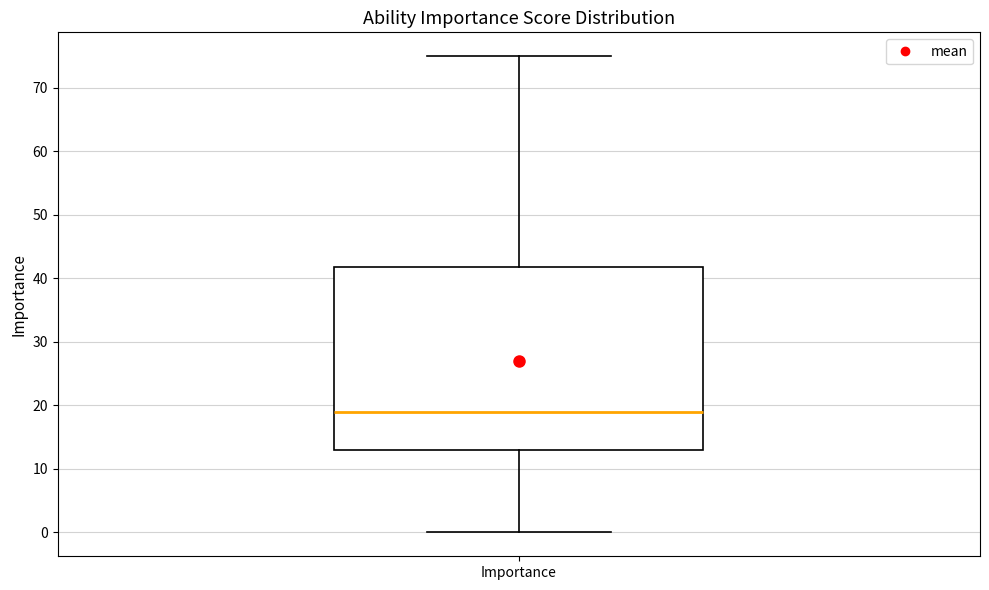

Read this box plot against the y-axis: the position of the median line, the range covered by the box, and the ends of both whiskers. The values are not printed on the chart, so give them approximately, as read against the axis.

median 19, box 13 to 42, whiskers 0 to 75